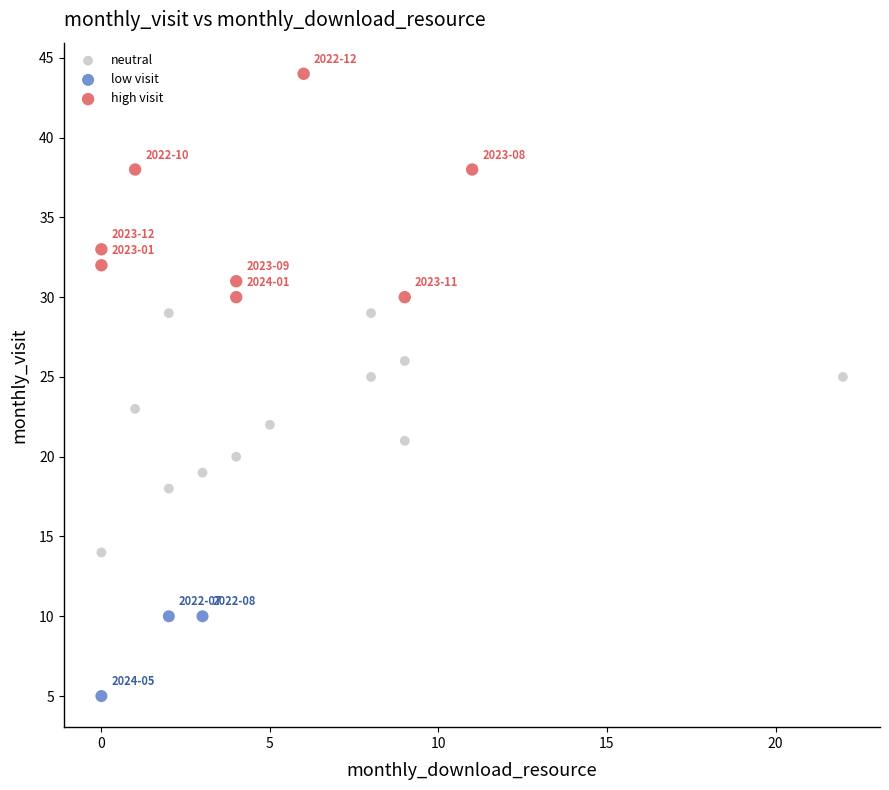

Which series reaches the minimum Y coordinate?

low visit